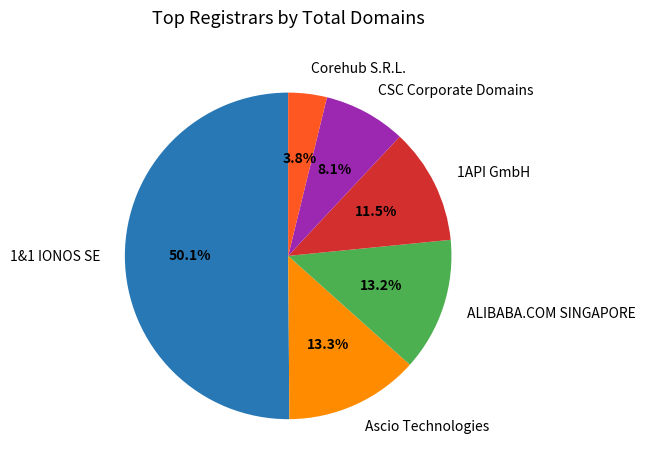

Which slice represents more than half of the pie?

1&1 IONOS SE